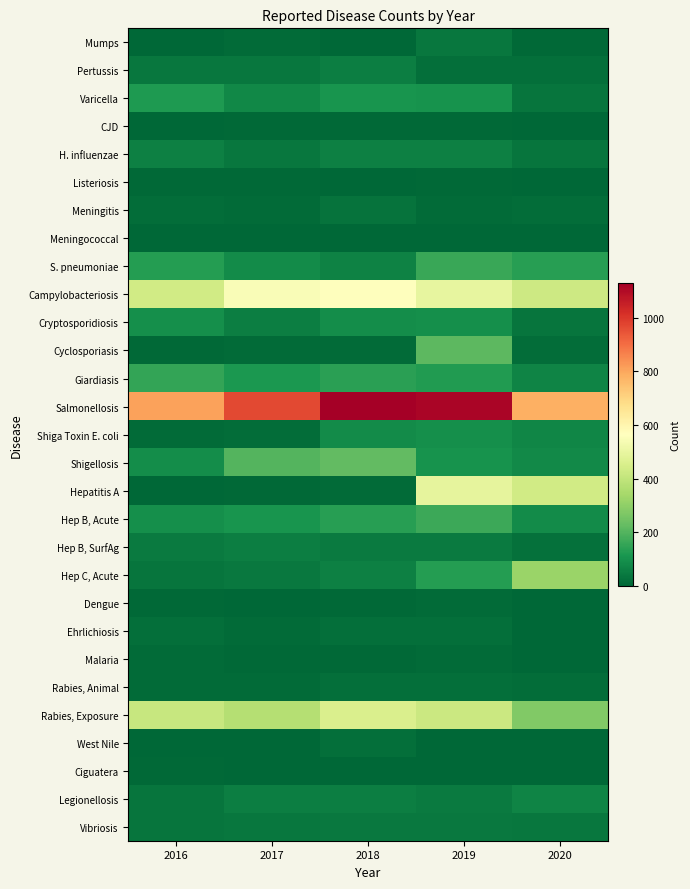

How many categories are shown in the chart?

5